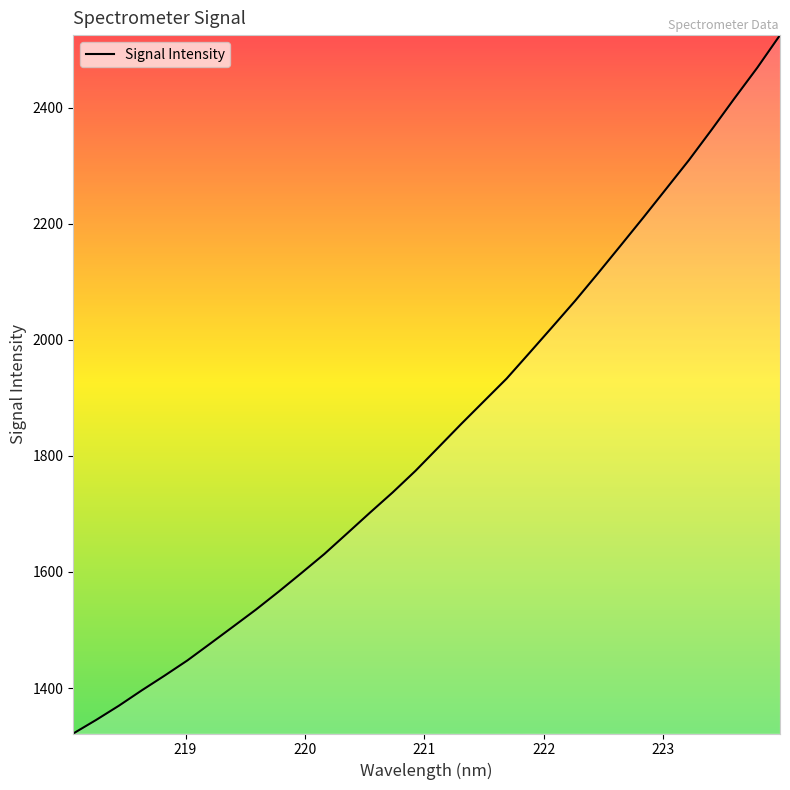

True or false: there are more than 2 points higher than both neighbors.

False